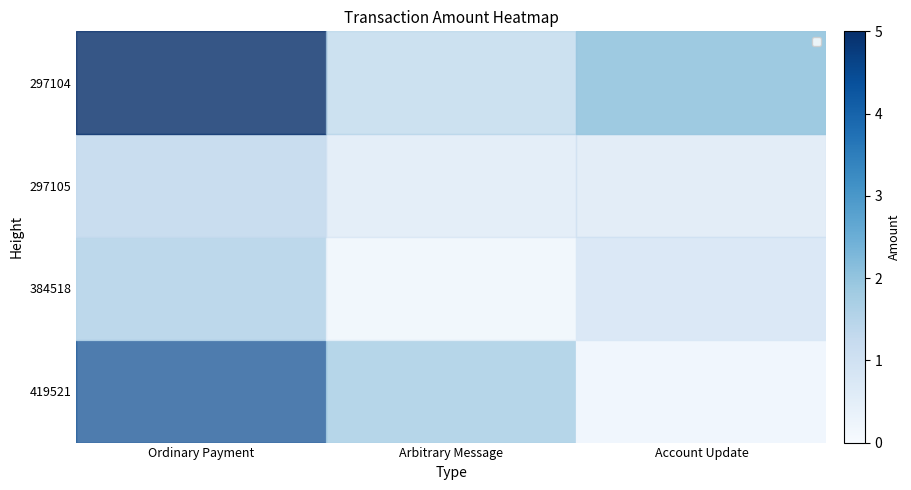

Between Ordinary Payment and Account Update, which is larger?

Ordinary Payment